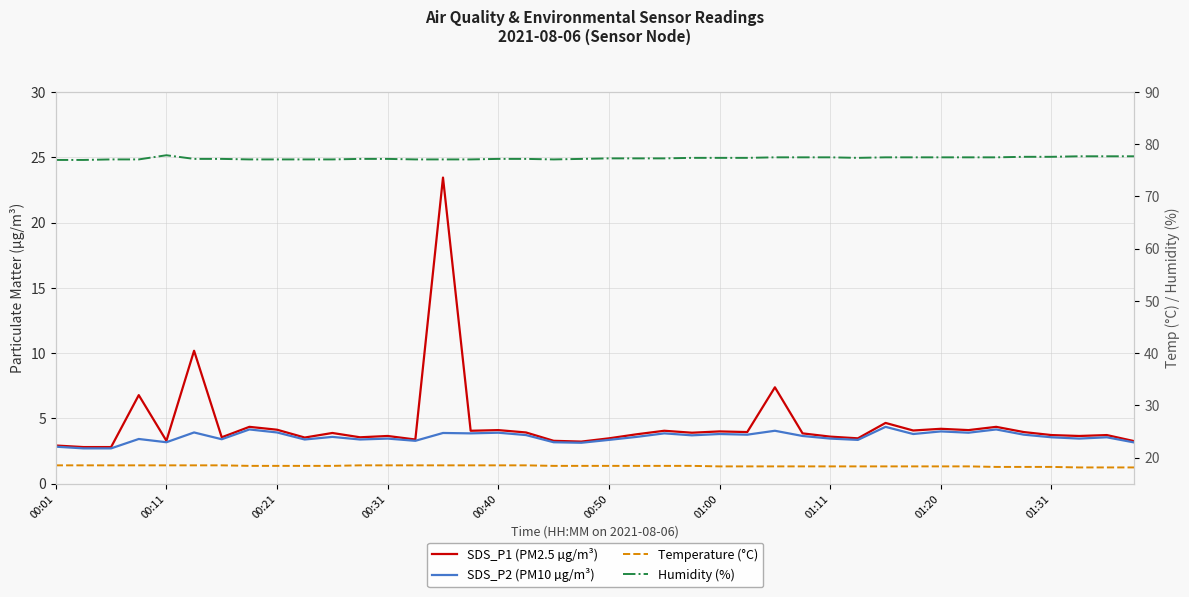

What is the sum of the SDS_P2 (PM10 µg/m³) values at 26 and 13?

7.3